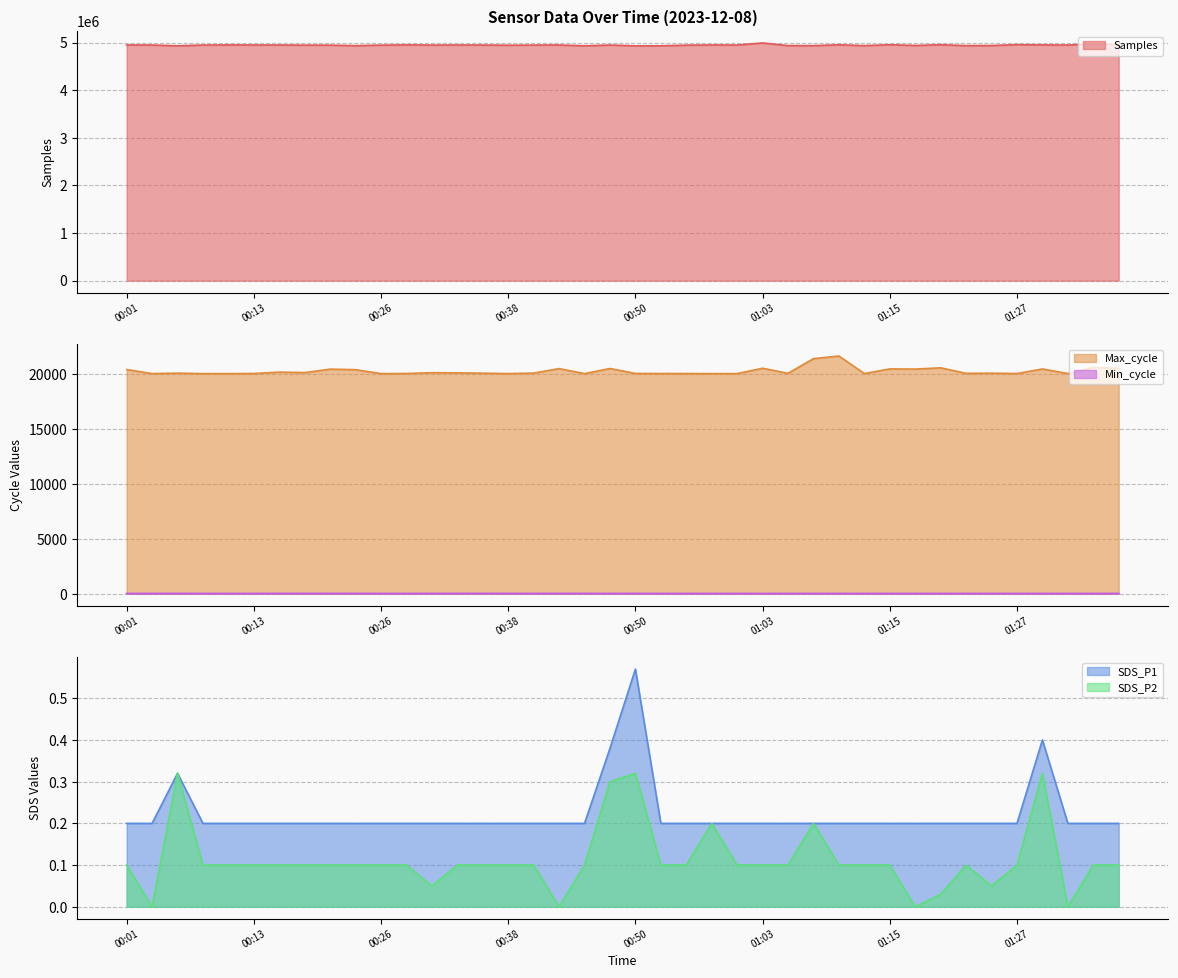

Which series changed the most between 01:07 and 01:29?

Samples